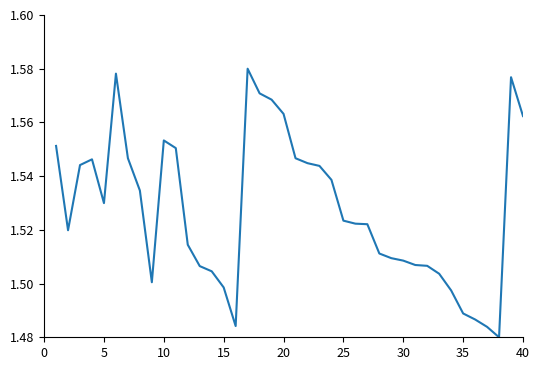

Does the chart display data point markers on the line(s)?

No